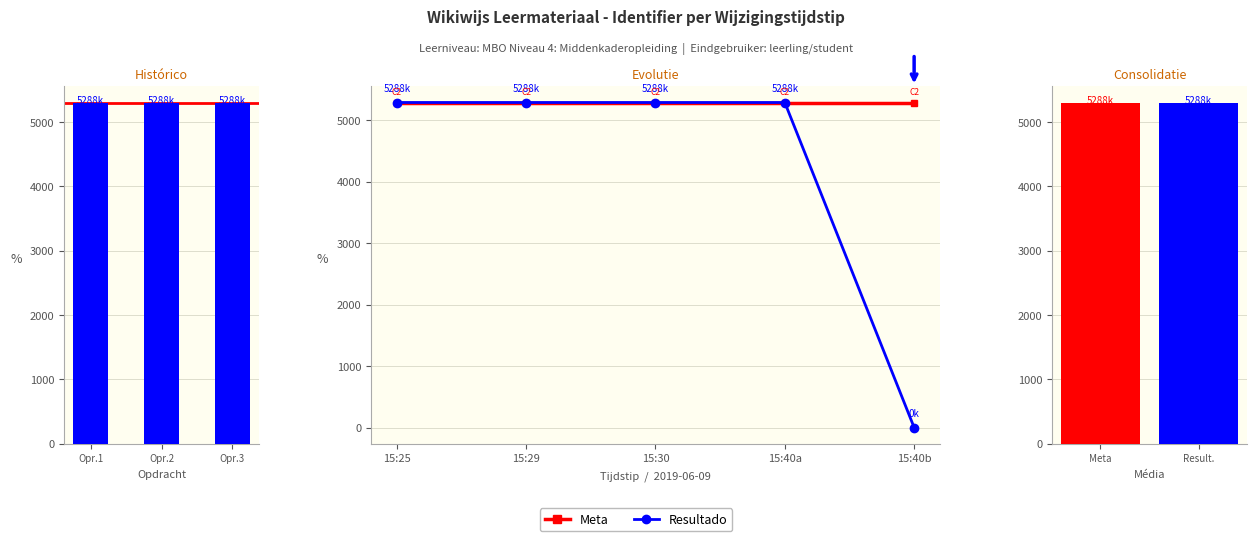

What value does the data have at 15:25?

5288.5